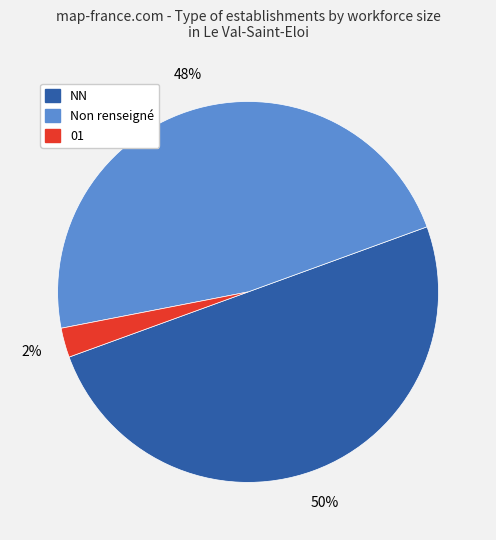

Count the number of slices in the pie.

3